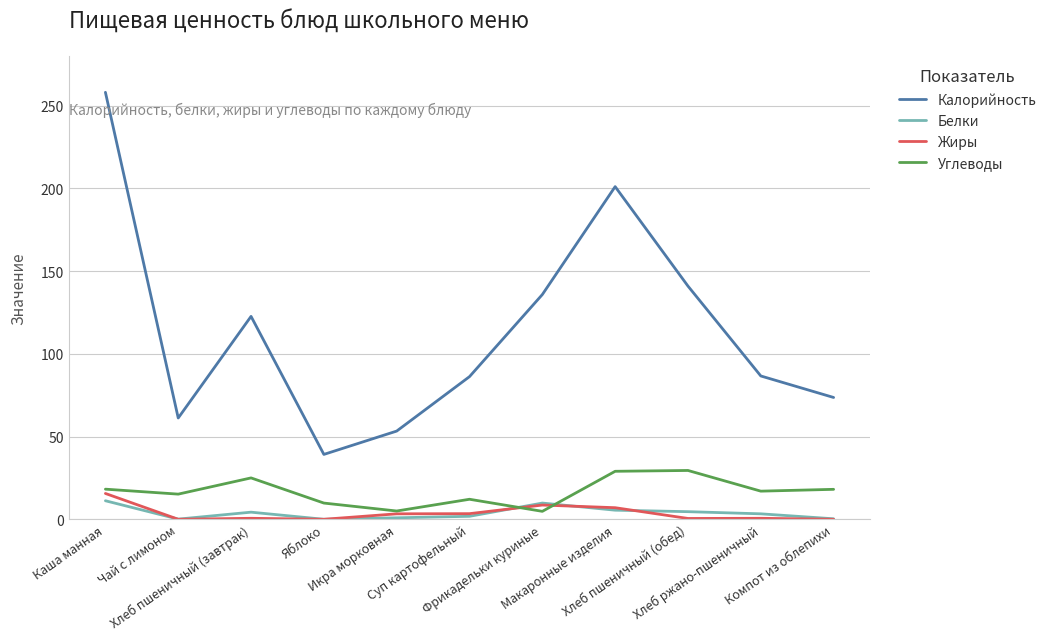

What is the maximum value shown in the chart?

258.0